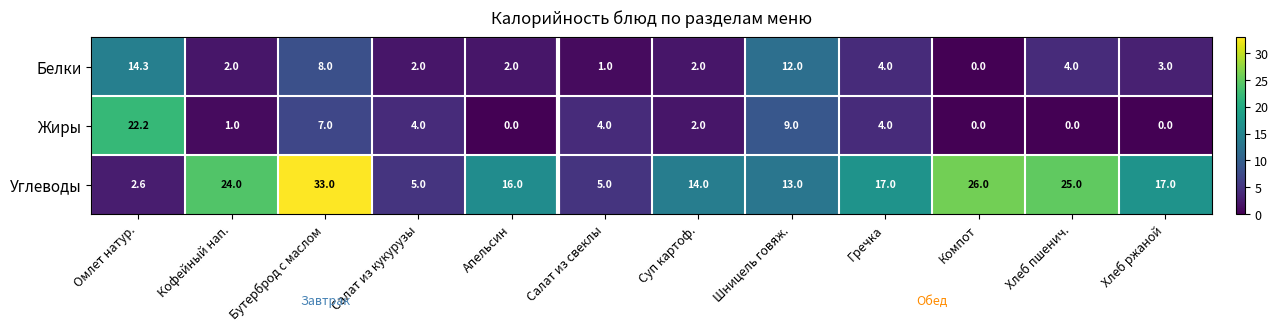

Which series has the widest spread of values?

Углеводы